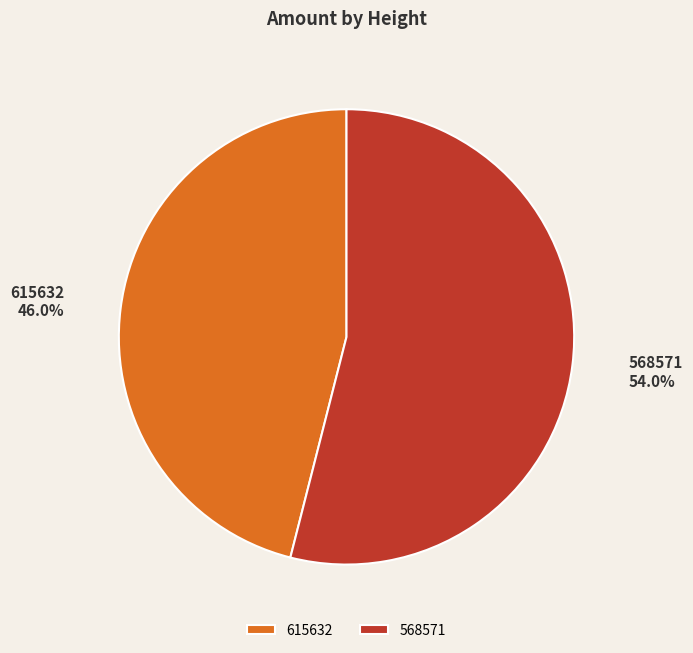

What is the majority slice?

568571